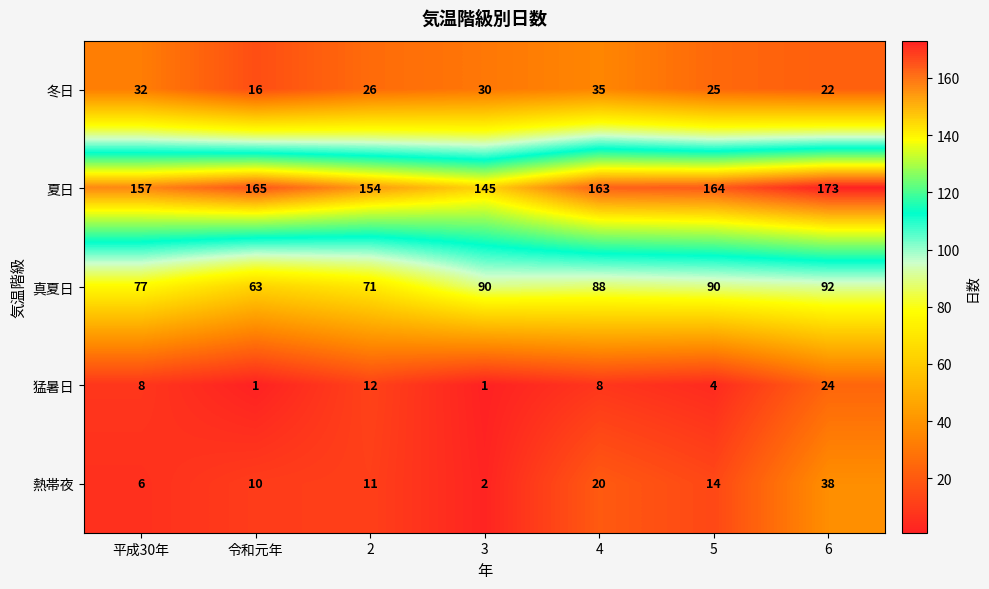

At which category does the chart reach its peak across all series?

6